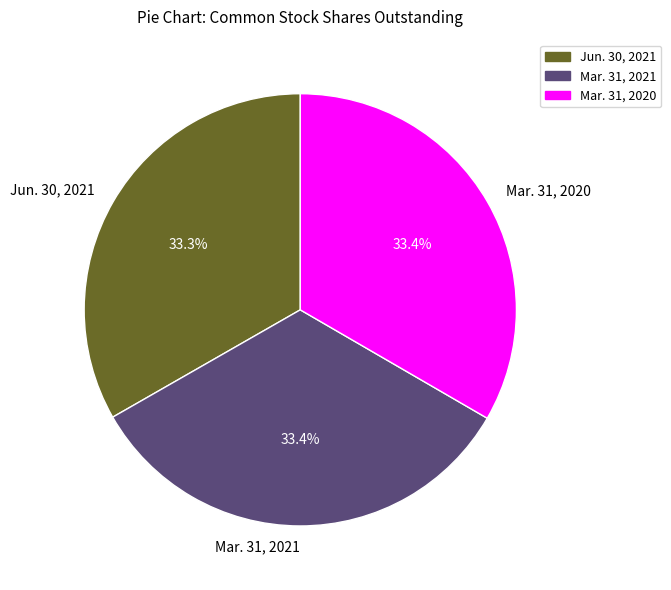

What percentage is NOT represented by Mar. 31, 2020?

66.6%